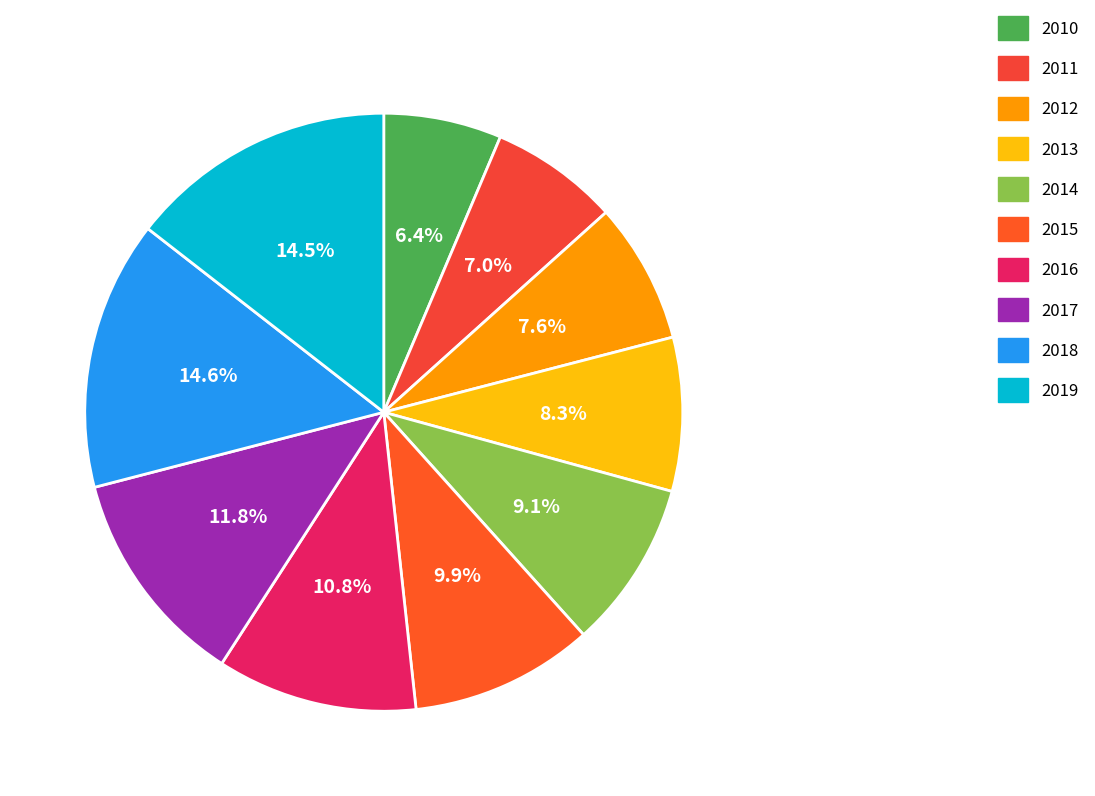

What is the largest slice in the pie chart?

2018